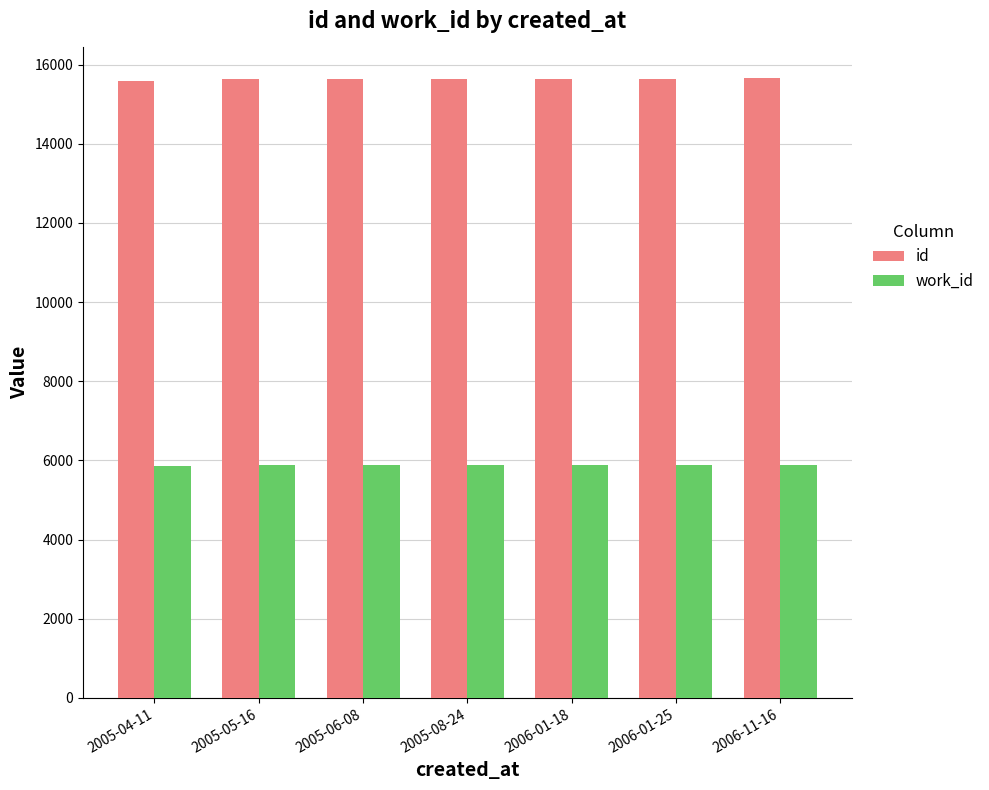

What is the sum of the id values at 2005-06-08 and 2006-01-25?

31272